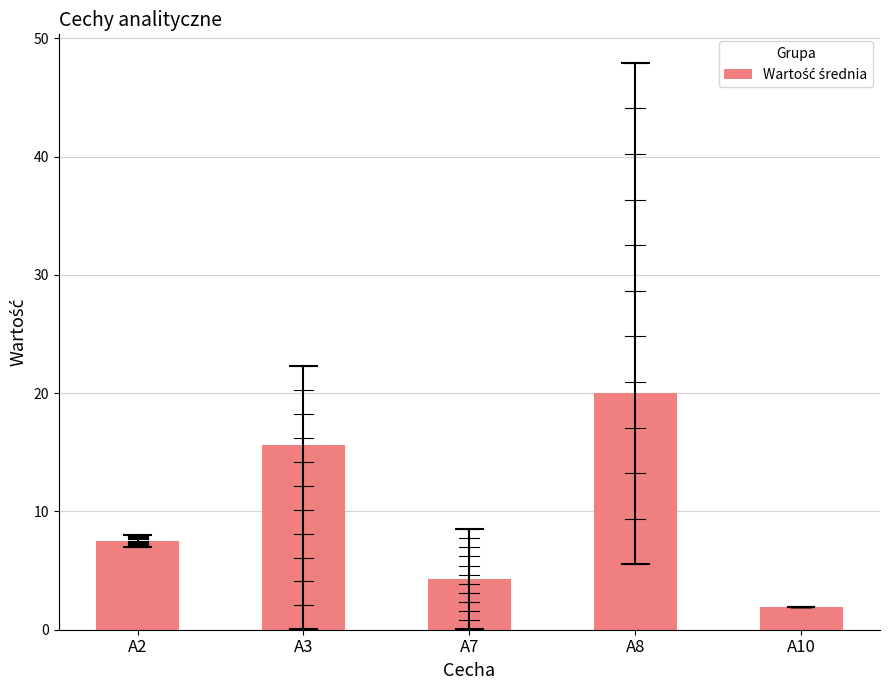

Rank the categories by value from lowest to highest.

A10, A7, A2, A3, A8